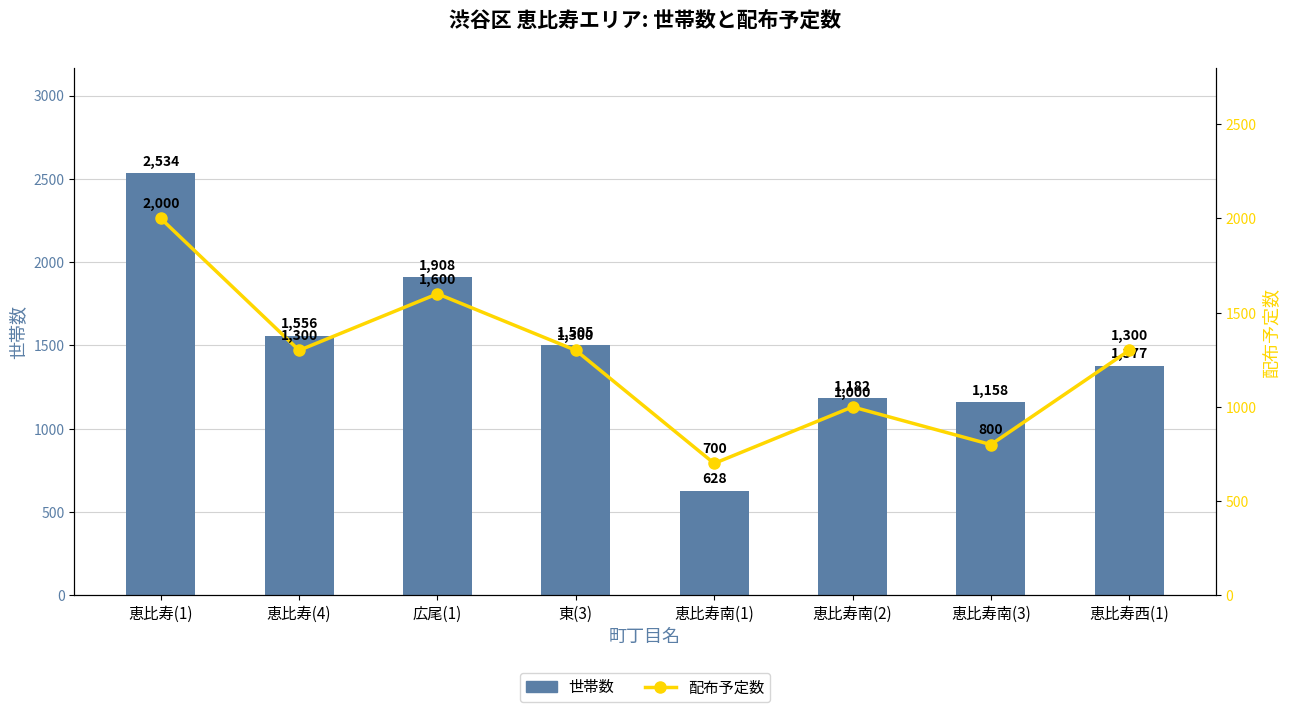

Which label corresponds to the smallest value in the chart?

恵比寿南(1)